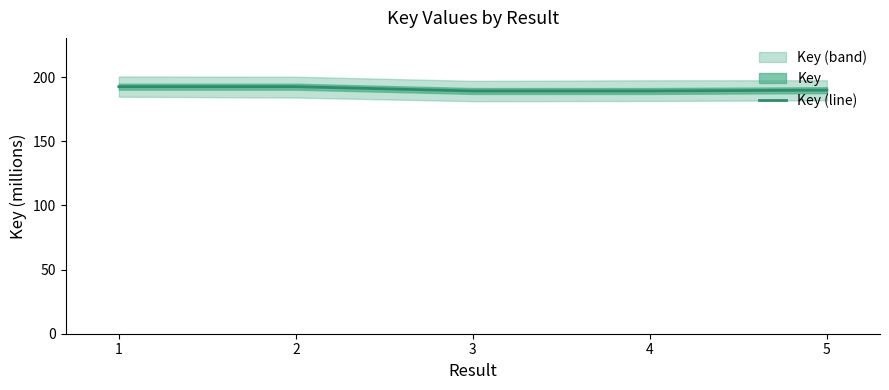

What is the change in value from 2 to 3?

-3.4